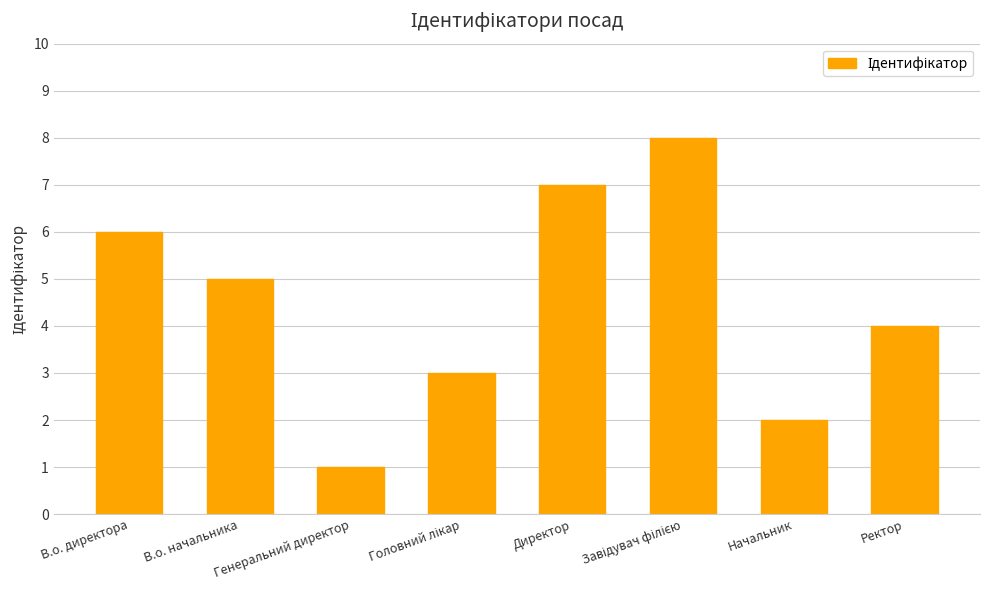

The chart shows a value of 1 at Начальник. True or false?

False